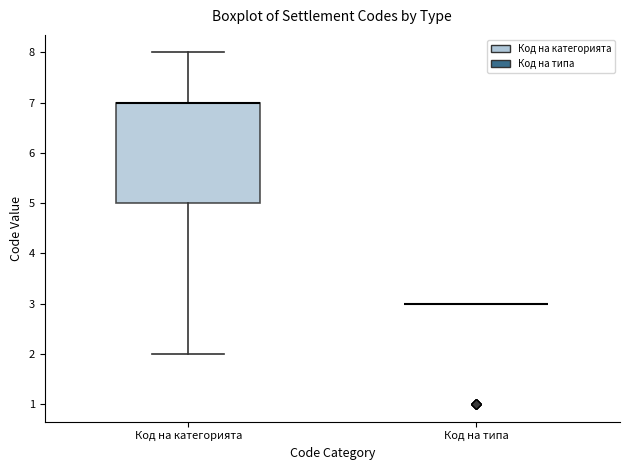

Reading left to right, transcribe this box plot: for each box, give where its median line is, the range the box spans, and where its two whiskers end, as read against the y-axis. The values are not printed on the chart, so give them approximately, as read against the axis.

Код на категорията: median 7 (drawn on the box's upper edge), box 5 to 7, whiskers 2 to 8
Код на типа: box collapsed to a line at 3, whiskers 3 to 3